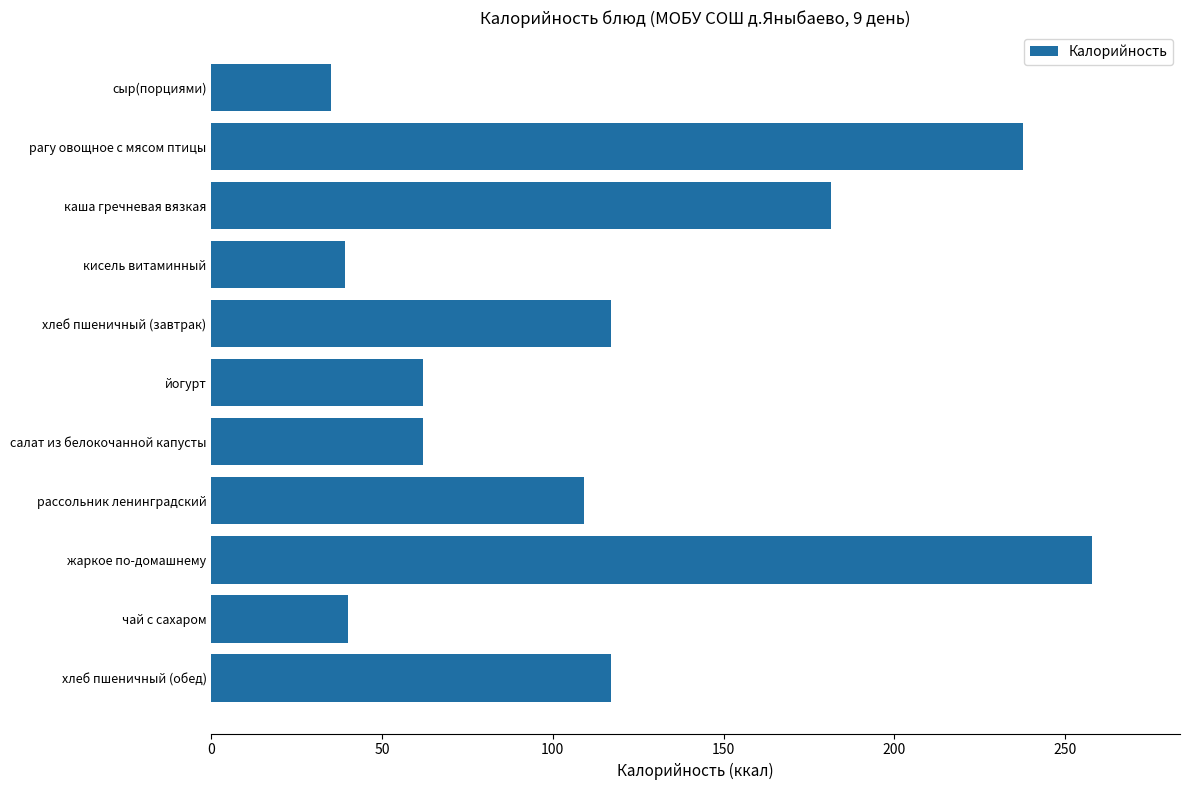

What position from the bottom is хлеб пшеничный (завтрак)?

7